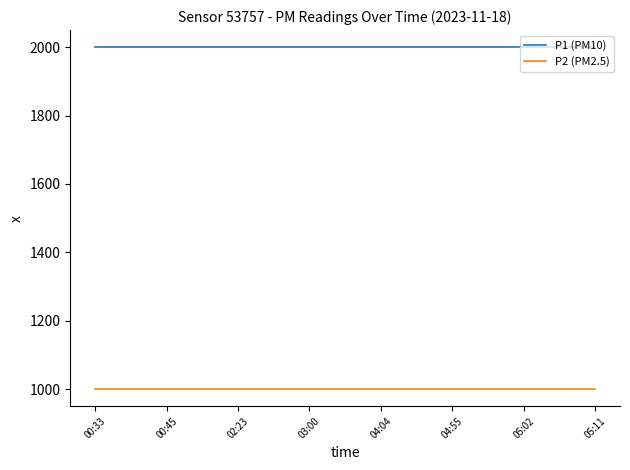

Reading left to right, extract all data points from this chart.

P1 (PM10): 1999.9	1999.9	1999.9	1999.9	1999.9	1999.9	1999.9	1999.9	1999.9	1999.9	1999.9	1999.9	1999.9	1999.9	1999.9
P2 (PM2.5): 999.9	999.9	999.9	999.9	999.9	999.9	999.9	999.9	999.9	999.9	999.9	999.9	999.9	999.9	999.9